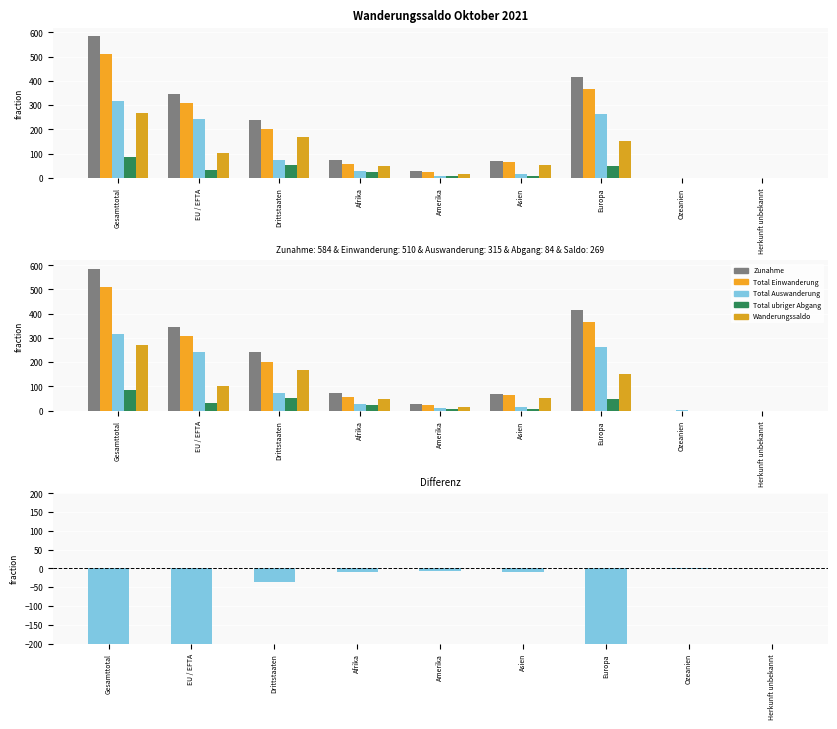

Which series has the largest total across all categories?

Zunahme